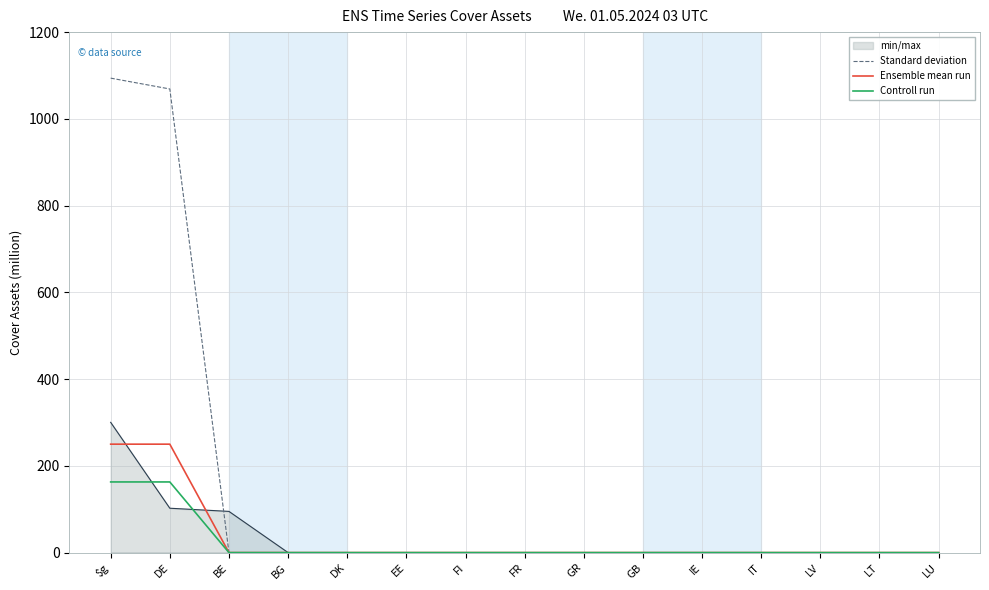

The value of Controll run at DK is 111.8. True or false?

False